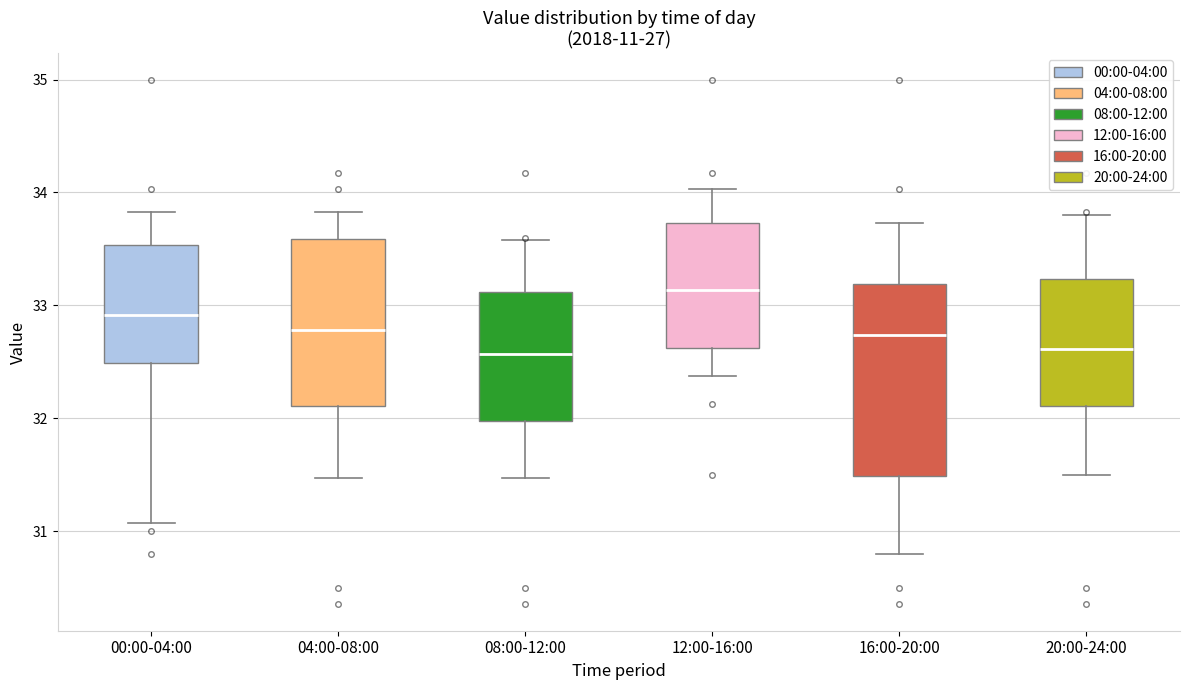

Reading left to right, transcribe this box plot: for each box, give where its median line is, the range the box spans, and where its two whiskers end, as read against the y-axis. The values are not printed on the chart, so give them approximately, as read against the axis.

00:00-04:00: median 32.9, box 32.5 to 33.5, whiskers 31.1 to 33.8
04:00-08:00: median 32.8, box 32.1 to 33.6, whiskers 31.5 to 33.8
08:00-12:00: median 32.6, box 32.0 to 33.1, whiskers 31.5 to 33.6
12:00-16:00: median 33.1, box 32.6 to 33.7, whiskers 32.4 to 34.0
16:00-20:00: median 32.7, box 31.5 to 33.2, whiskers 30.8 to 33.7
20:00-24:00: median 32.6, box 32.1 to 33.2, whiskers 31.5 to 33.8